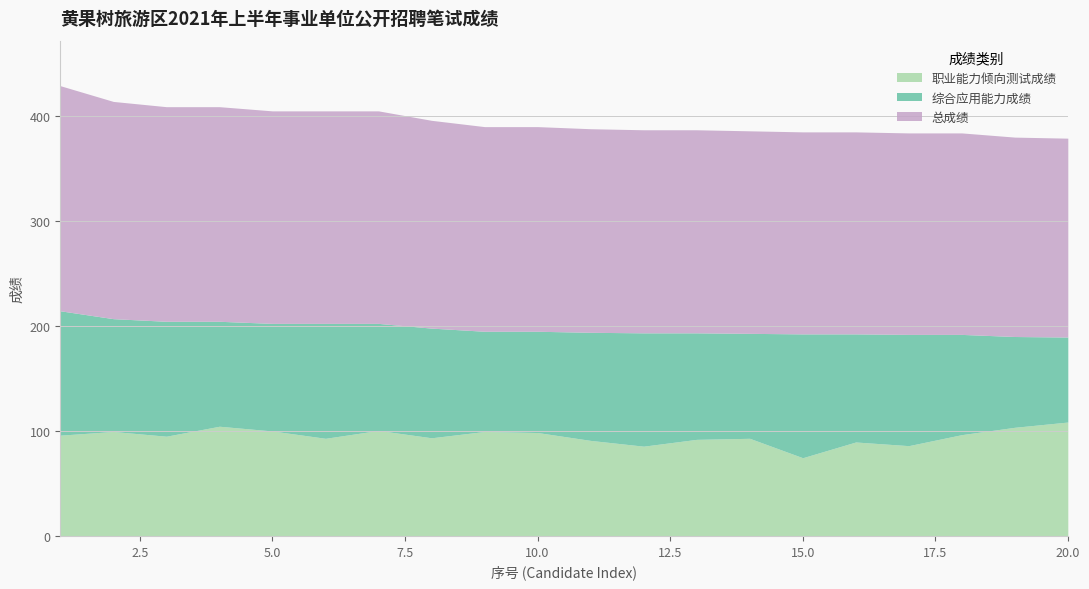

Does the chart have visible grid lines?

Yes